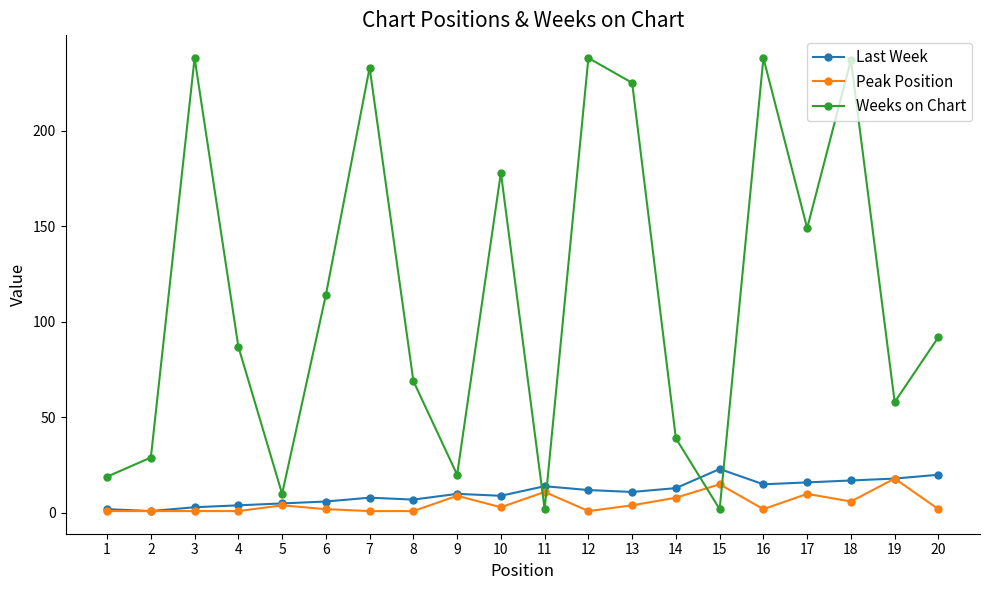

What is the maximum value for Last Week?

23